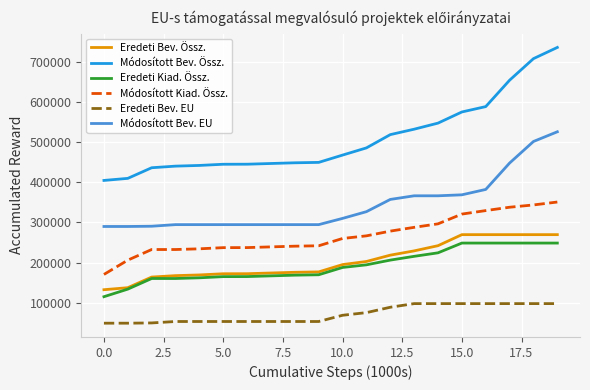

Which series has the largest total across all categories?

Módosított Bev. Össz.